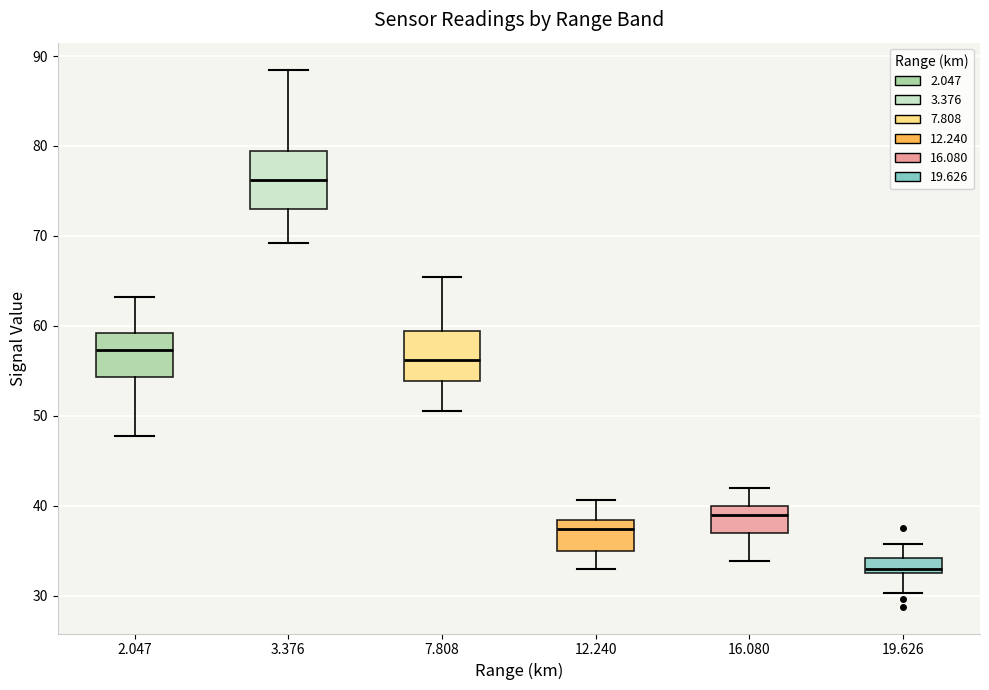

Comparing the boxes themselves (not the whiskers), which one is the tallest?

3.376